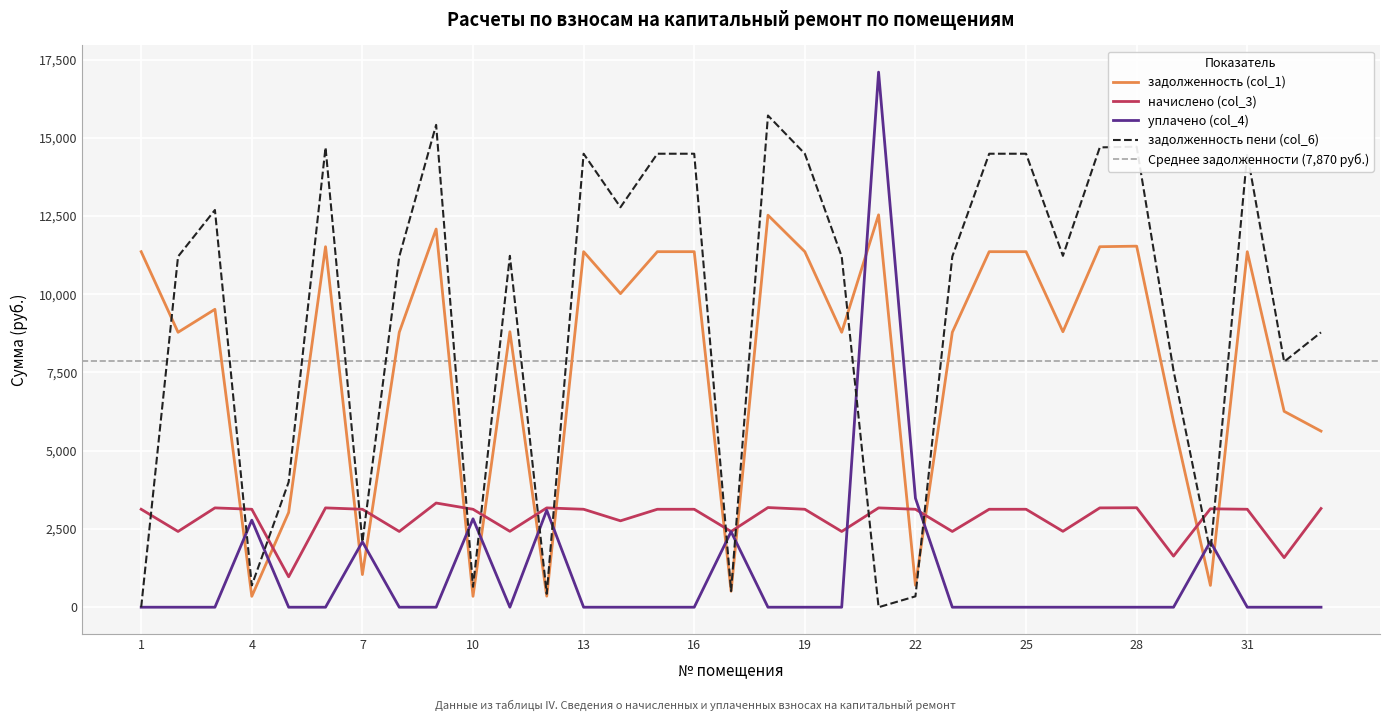

True or false: начислено (col_3) and задолженность пени (col_6) intersect in this chart.

True